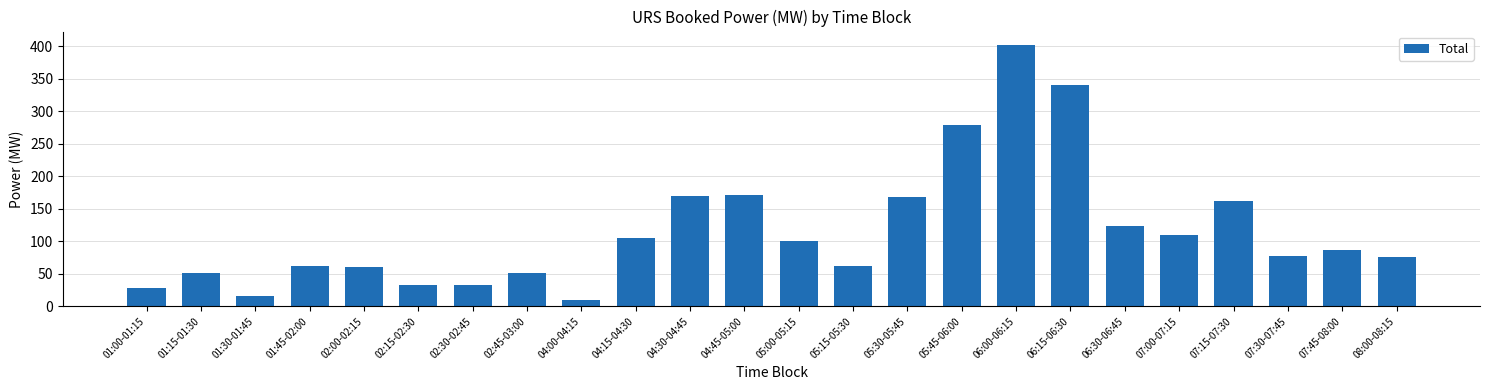

What is the ratio of the value at 04:30-04:45 to the value at 02:45-03:00?

3.3